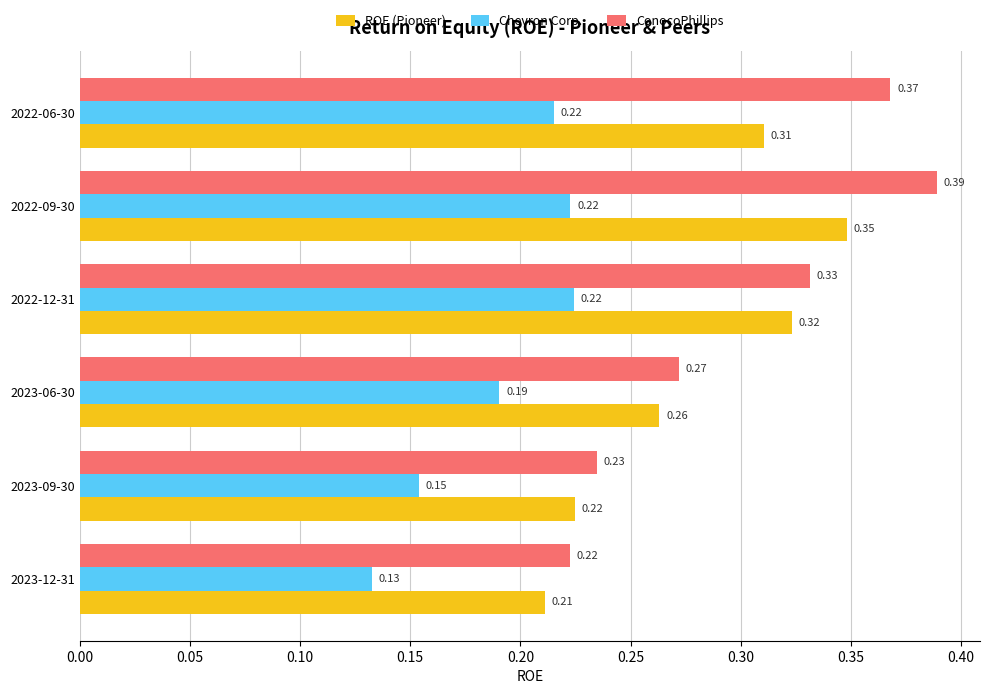

Which series has the largest total across all categories?

ConocoPhillips